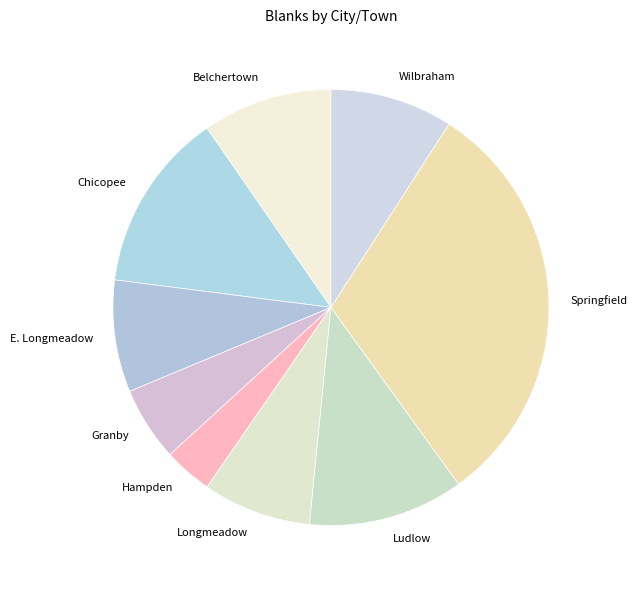

How many segments does this pie chart have?

9